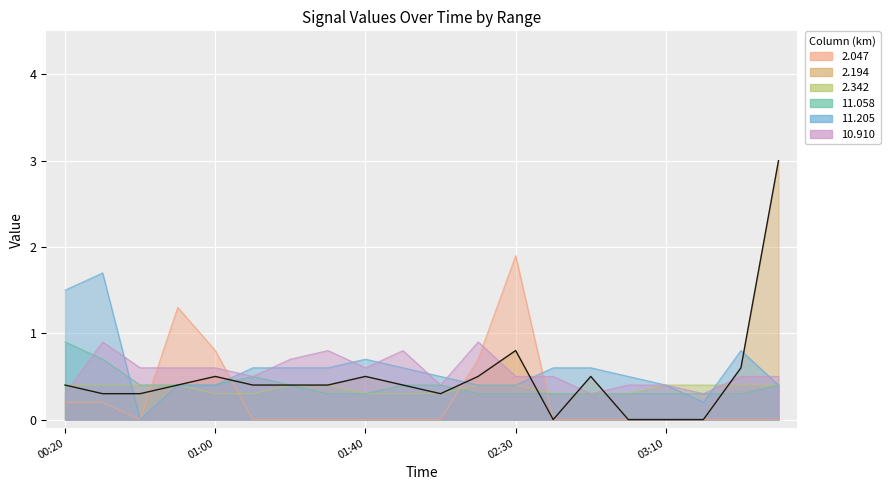

Between 00:20 and 01:40, which series saw the biggest shift?

11.205